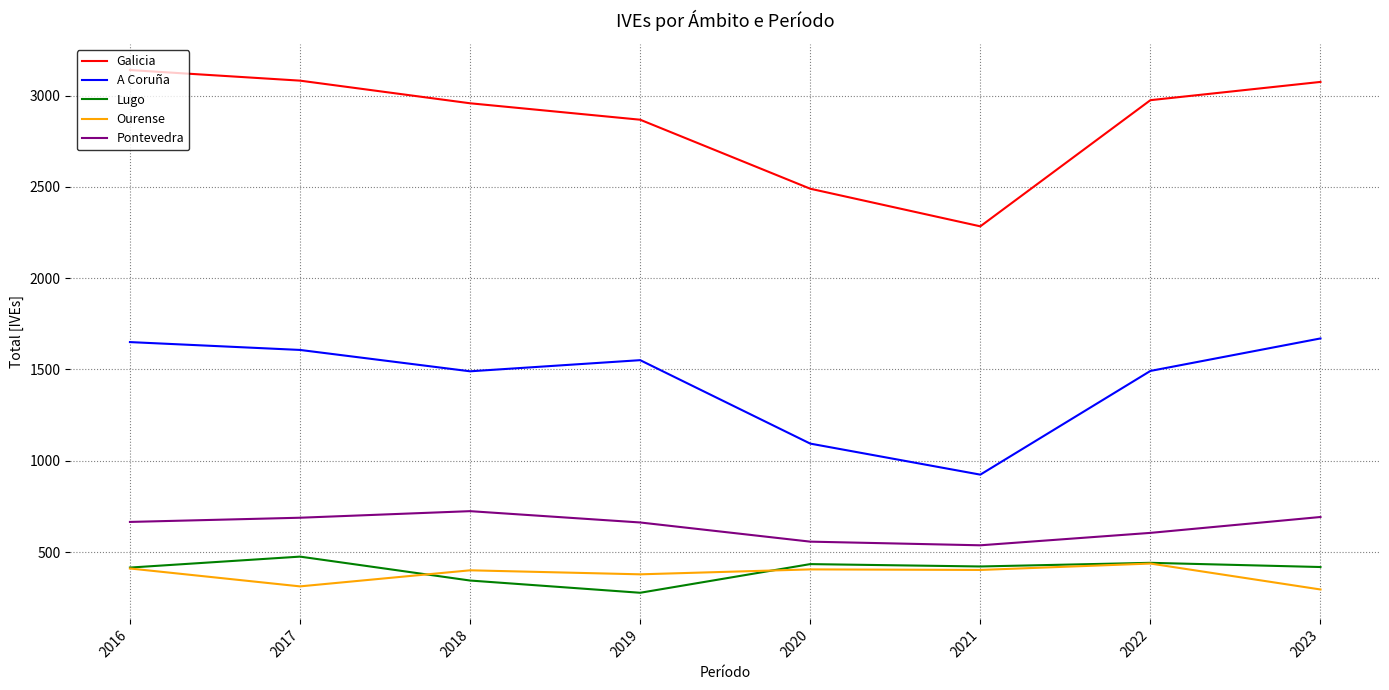

True or false: A Coruña has more than 2 interior local peaks.

False